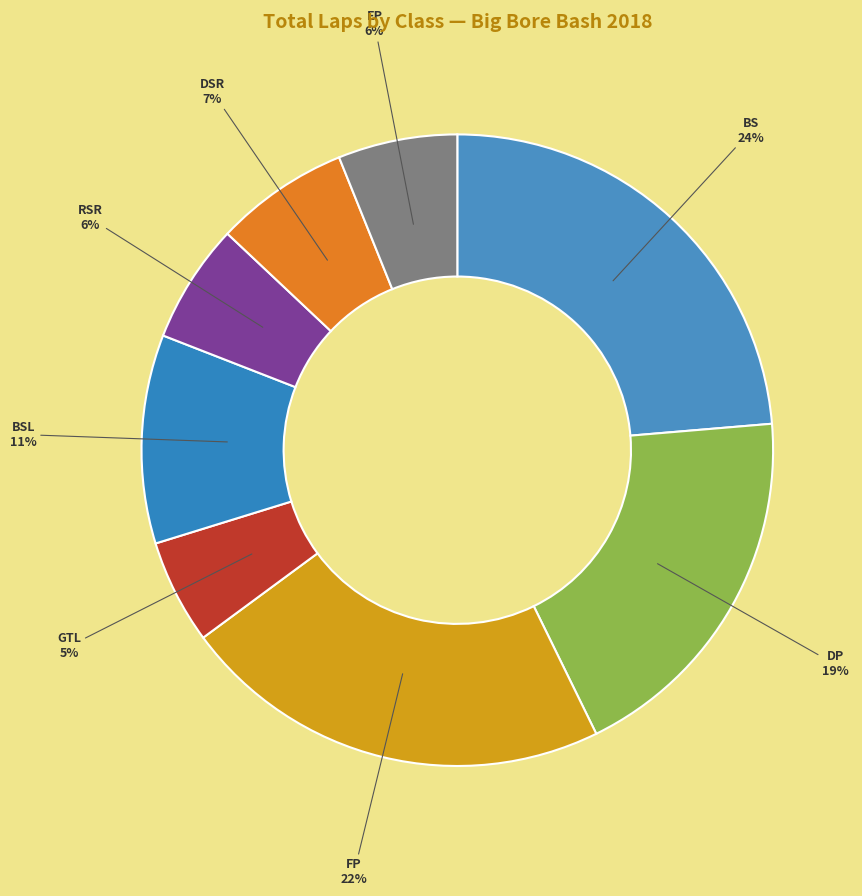

What percentage is the DSR slice, to the nearest percent?

7%